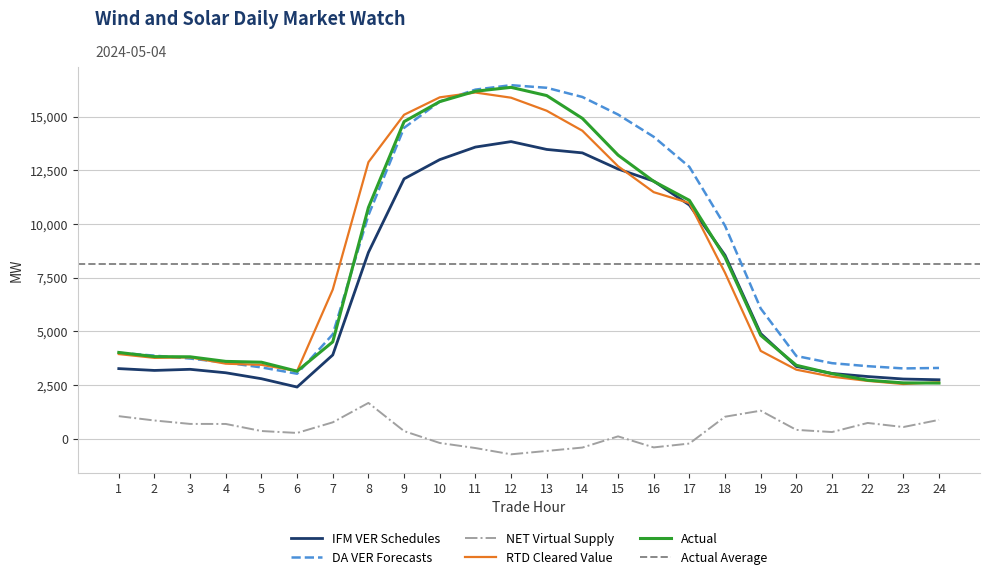

True or false: IFM VER Schedules has more than 1 interior local peaks.

True